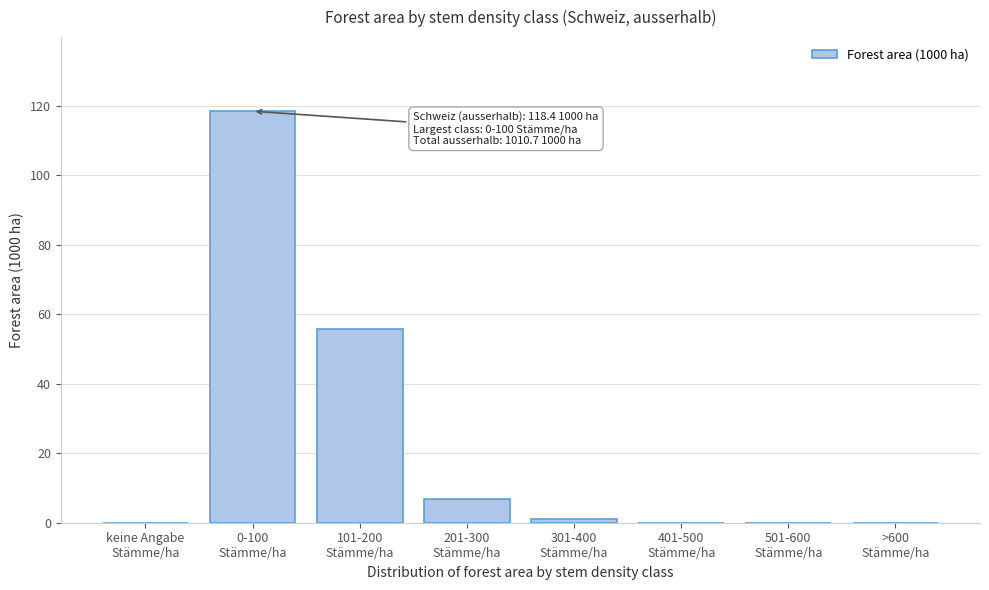

What is the sum of all values?

181.9